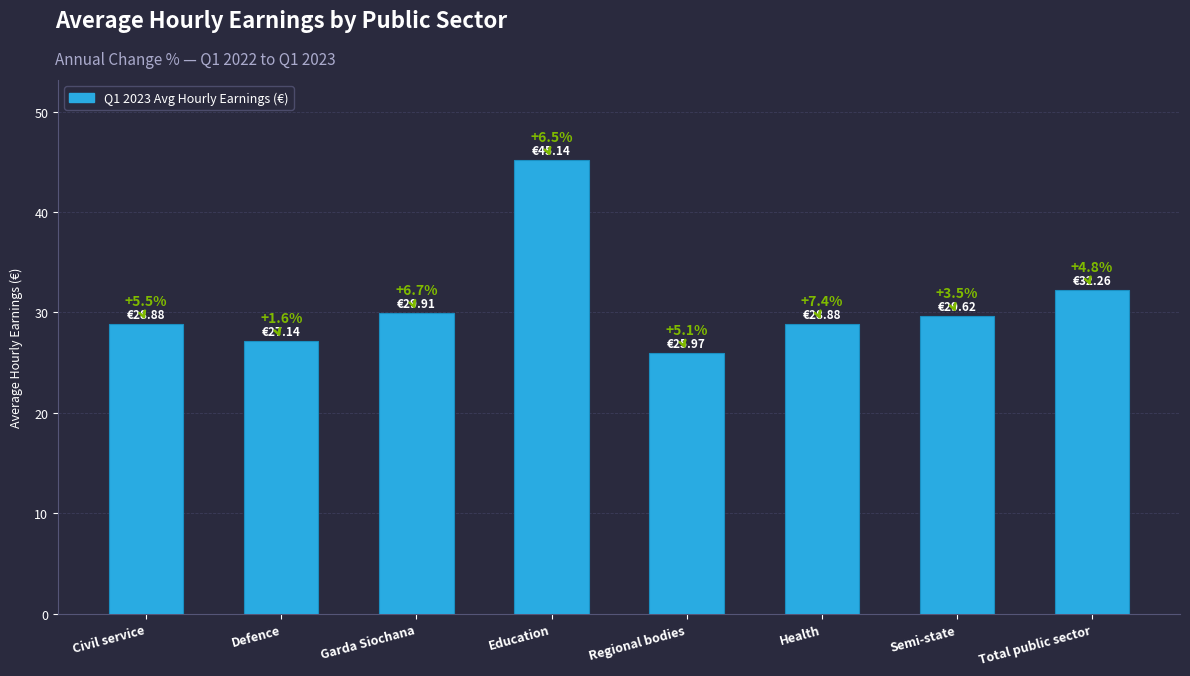

Reading right to left, what are all the values shown in this chart?

Total public sector=32.3	Semi-state=29.6	Health=28.9	Regional bodies=26.0	Education=45.1	Garda Siochana=29.9	Defence=27.1	Civil service=28.9